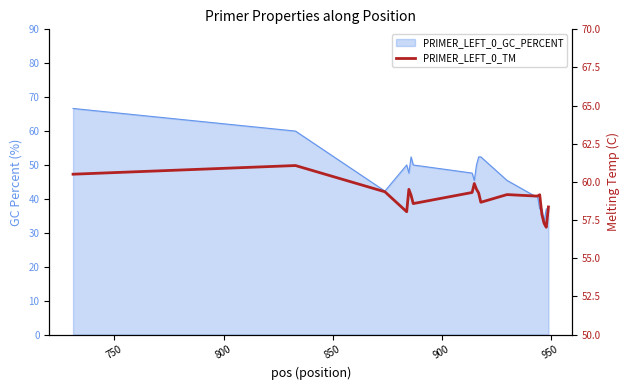

True or false: the data has more than 2 interior local peaks.

True